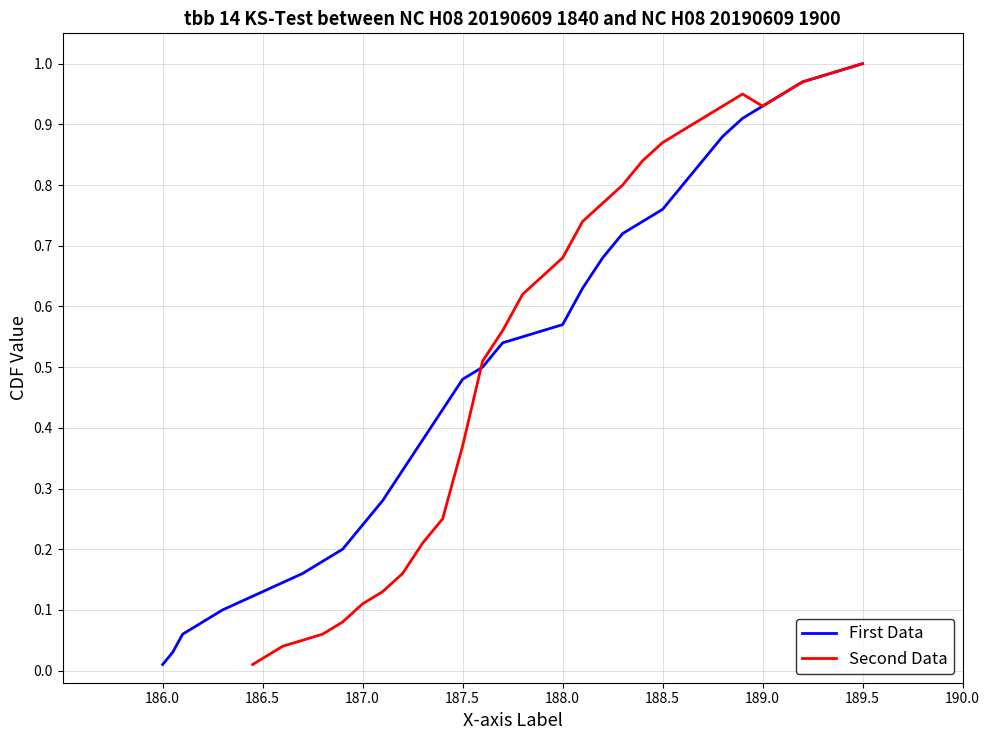

Reading left to right, list all the values displayed in this chart.

First Data: 0.0	0.0	0.1	0.1	0.1	0.1	0.2	0.2	0.2	0.3	0.3	0.4	0.4	0.5	0.5	0.5	0.6	0.6	0.6	0.6	0.6	0.7	0.7	0.8	0.8	0.8	0.9	0.9	0.9	0.9	1.0	1.0	1.0	1.0
Second Data: 0.0	0.0	0.0	0.1	0.1	0.1	0.1	0.1	0.2	0.2	0.2	0.2	0.4	0.5	0.6	0.6	0.7	0.7	0.7	0.7	0.8	0.8	0.8	0.9	0.9	0.9	0.9	0.9	0.9	0.9	1.0	1.0	1.0	1.0